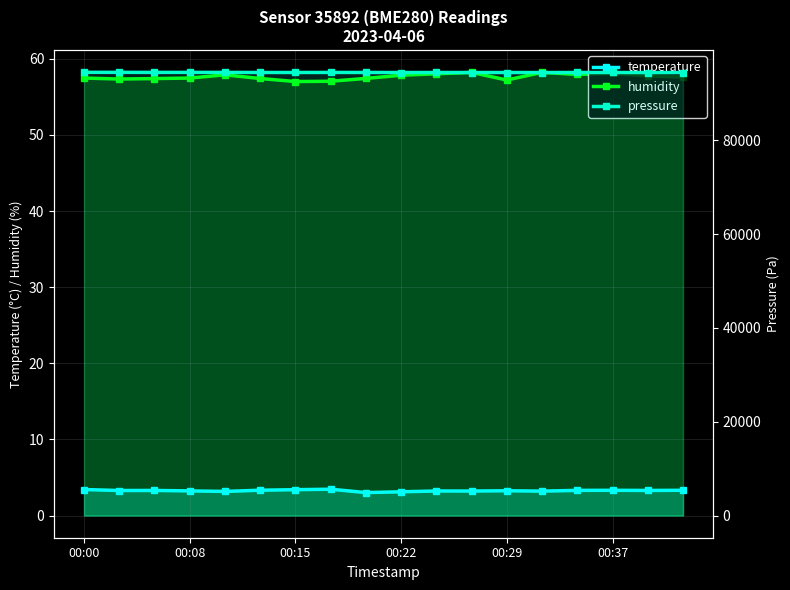

What value does the temperature series have at 7?

3.5